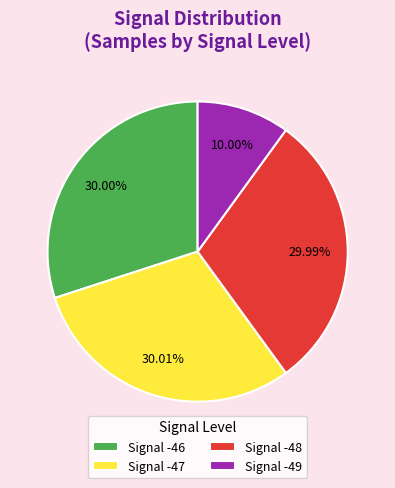

Which category has the smallest portion of the pie?

Signal -49